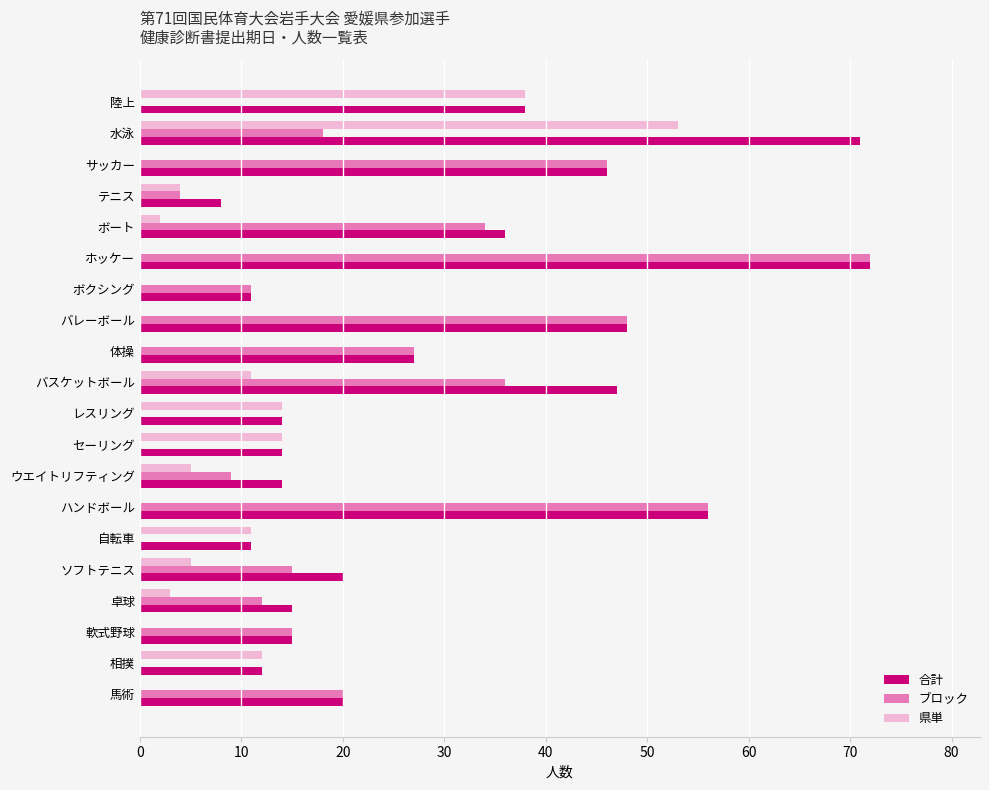

How many data points does each series have?

20